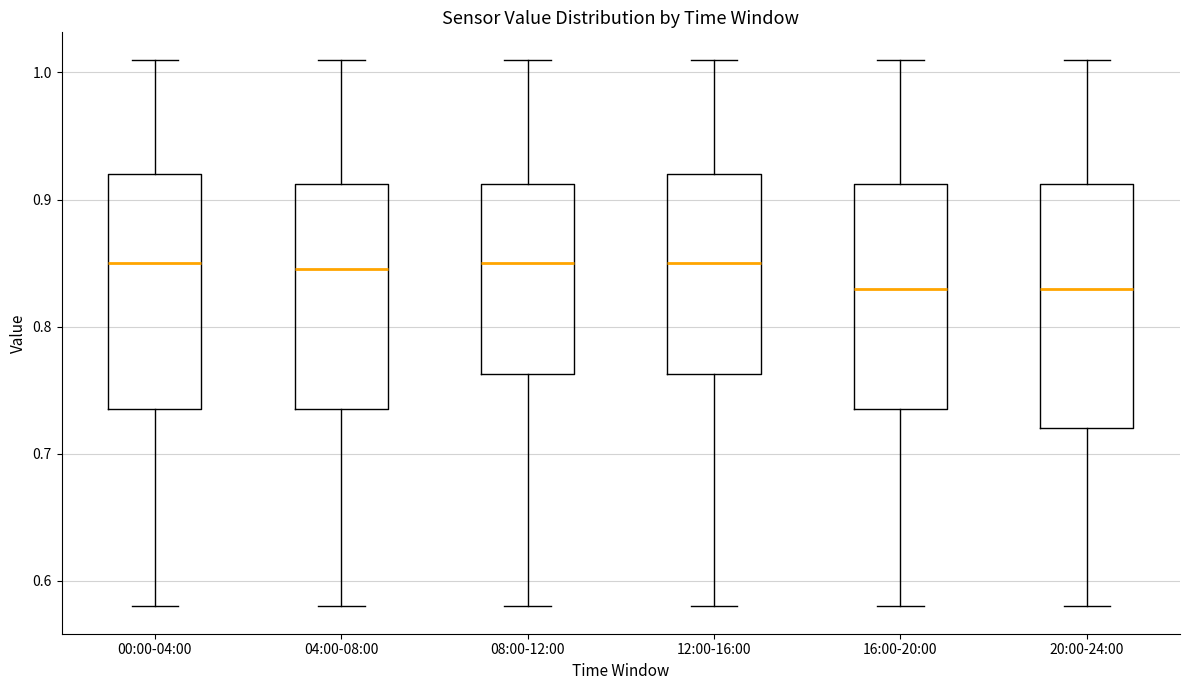

Reading left to right, read every box against the y-axis: the position of its median line, the range the box covers, and the ends of its whiskers. The values are not printed on the chart, so give them approximately, as read against the axis.

00:00-04:00: median 0.85, box 0.74 to 0.92, whiskers 0.58 to 1.01
04:00-08:00: median 0.85, box 0.74 to 0.91, whiskers 0.58 to 1.01
08:00-12:00: median 0.85, box 0.76 to 0.91, whiskers 0.58 to 1.01
12:00-16:00: median 0.85, box 0.76 to 0.92, whiskers 0.58 to 1.01
16:00-20:00: median 0.83, box 0.74 to 0.91, whiskers 0.58 to 1.01
20:00-24:00: median 0.83, box 0.72 to 0.91, whiskers 0.58 to 1.01